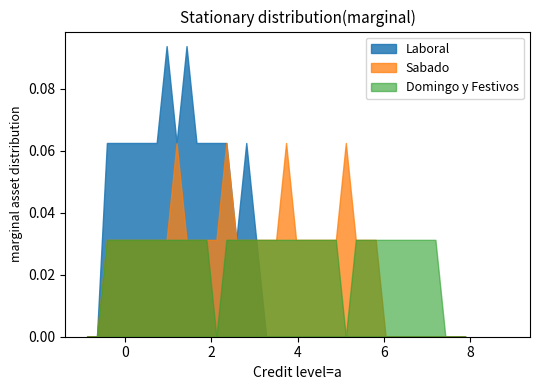

Does the chart display data point markers on the line(s)?

No